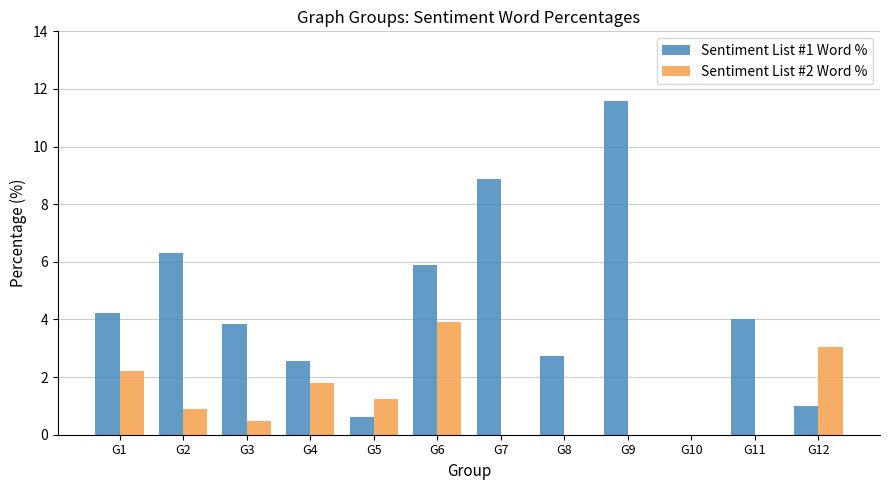

The value of Sentiment List #2 Word % at G11 is 0.0. True or false?

True